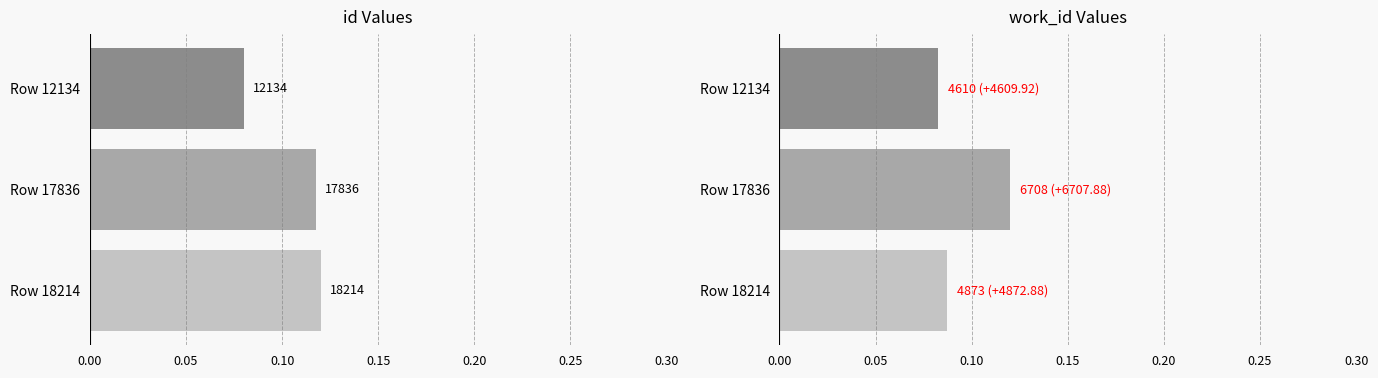

Which series has the largest range (max minus min)?

id